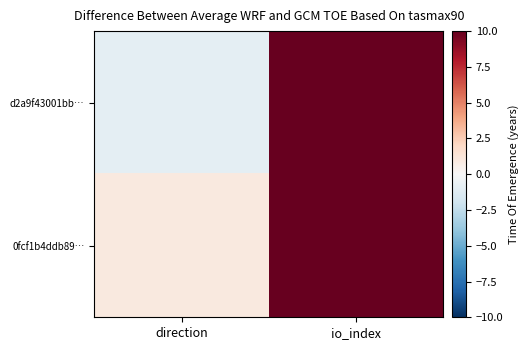

Between io_index and direction, which is larger?

io_index